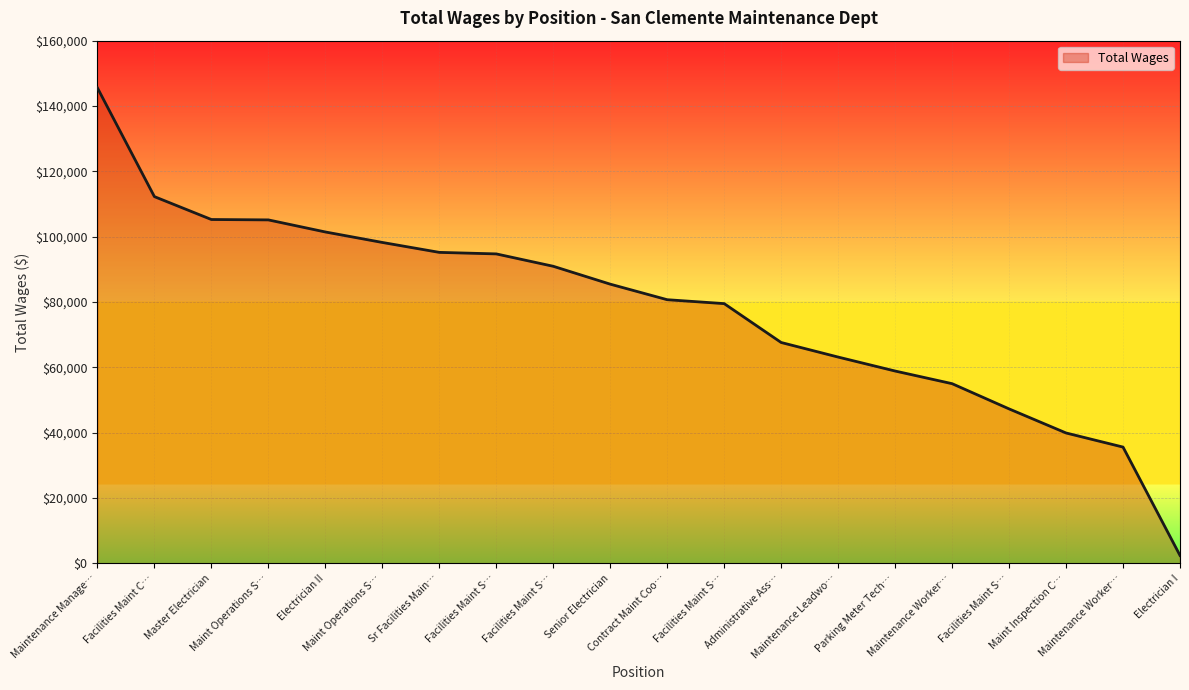

Does the chart display data point markers on the line(s)?

No